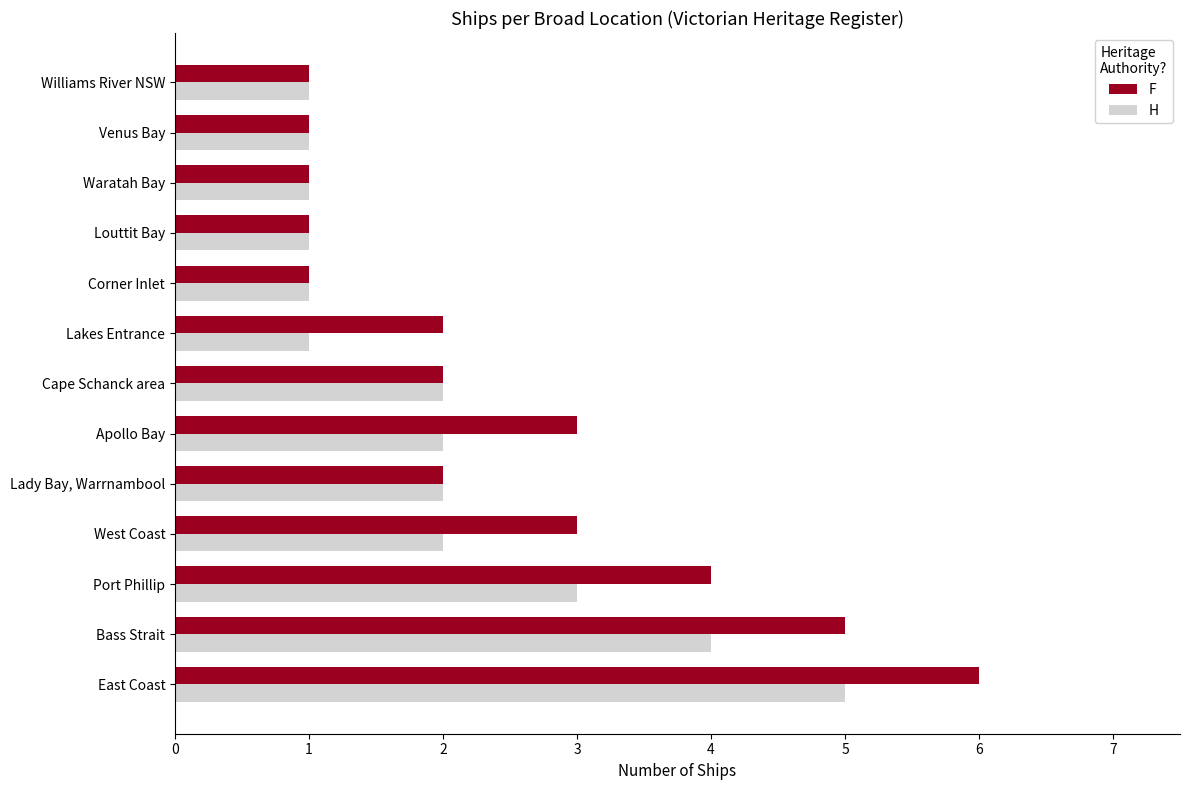

Rank the series at Lakes Entrance from lowest to highest value.

F, H